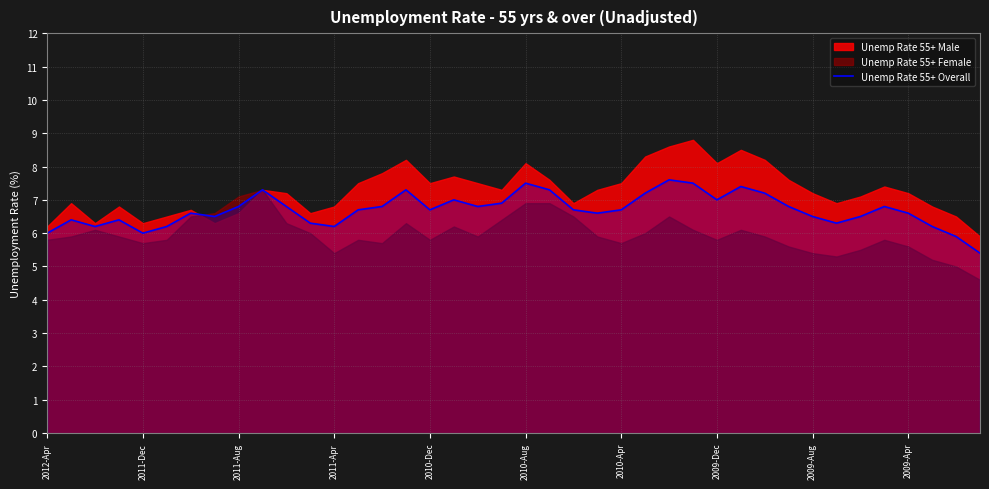

Where is the data nearest to the value 6?

2012-Apr